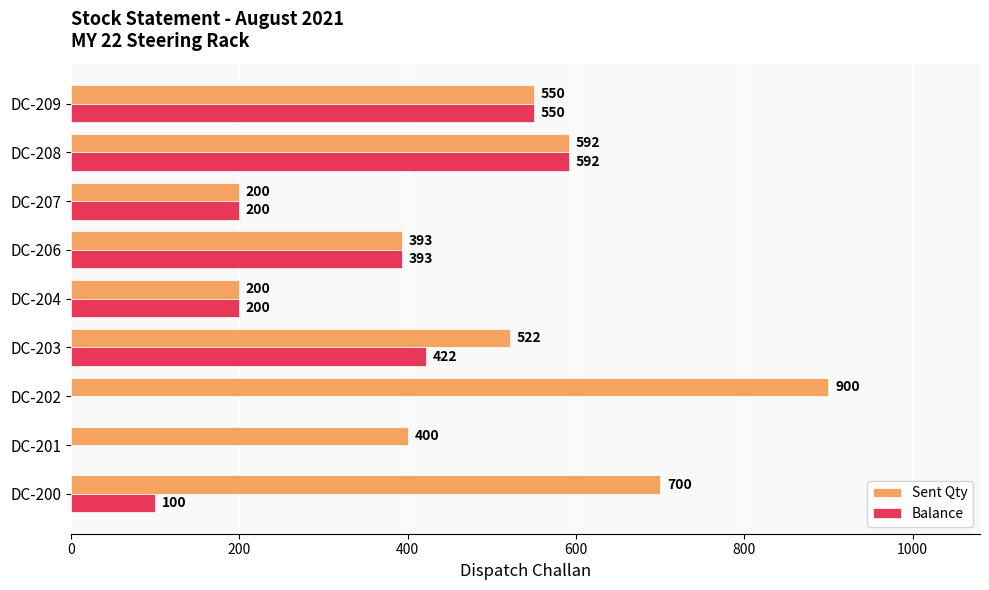

At which label does Balance reach its peak?

DC-208